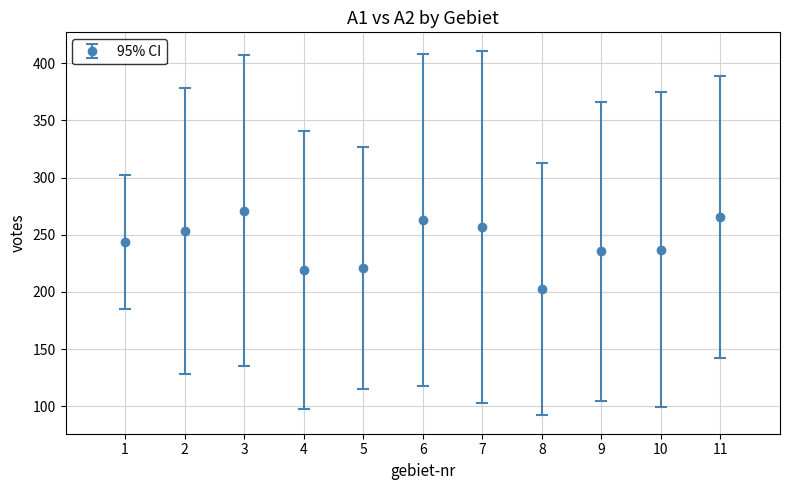

Read the value at 2.

253.0